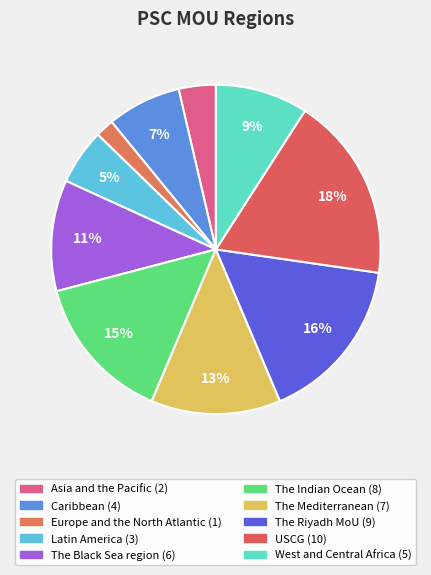

How many slices are in this pie chart?

10